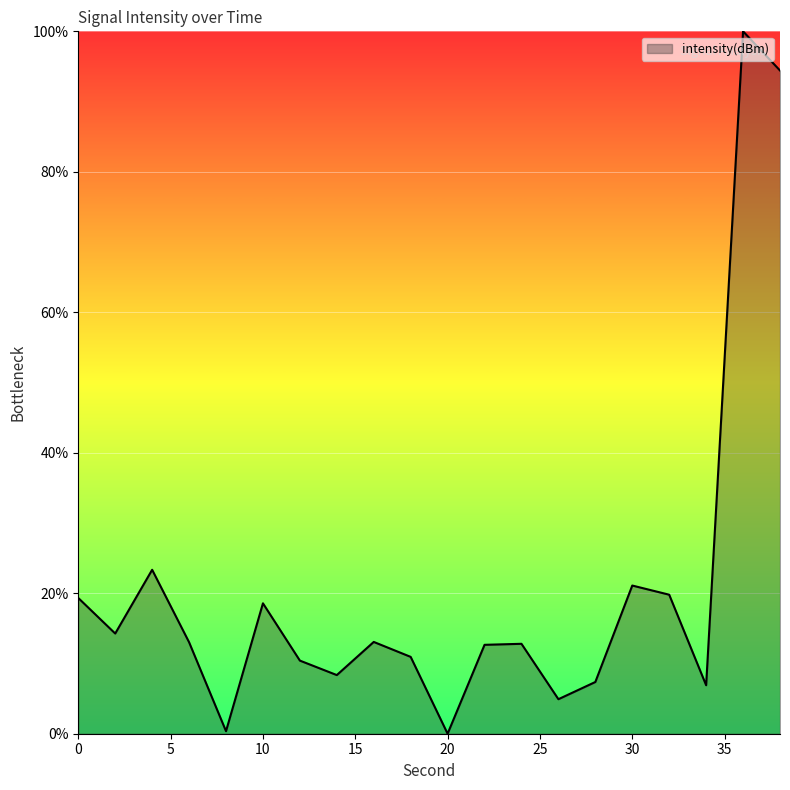

What is the difference between the maximum and minimum values?

100.0